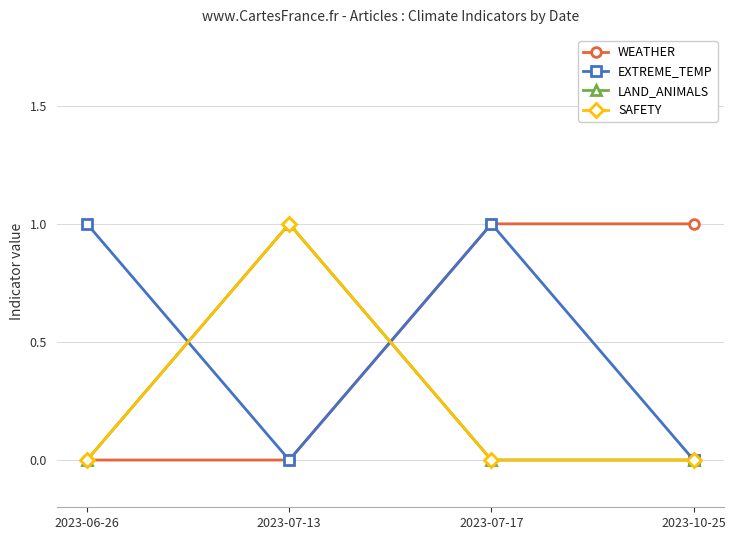

Is this an area chart (filled region under the line)?

No